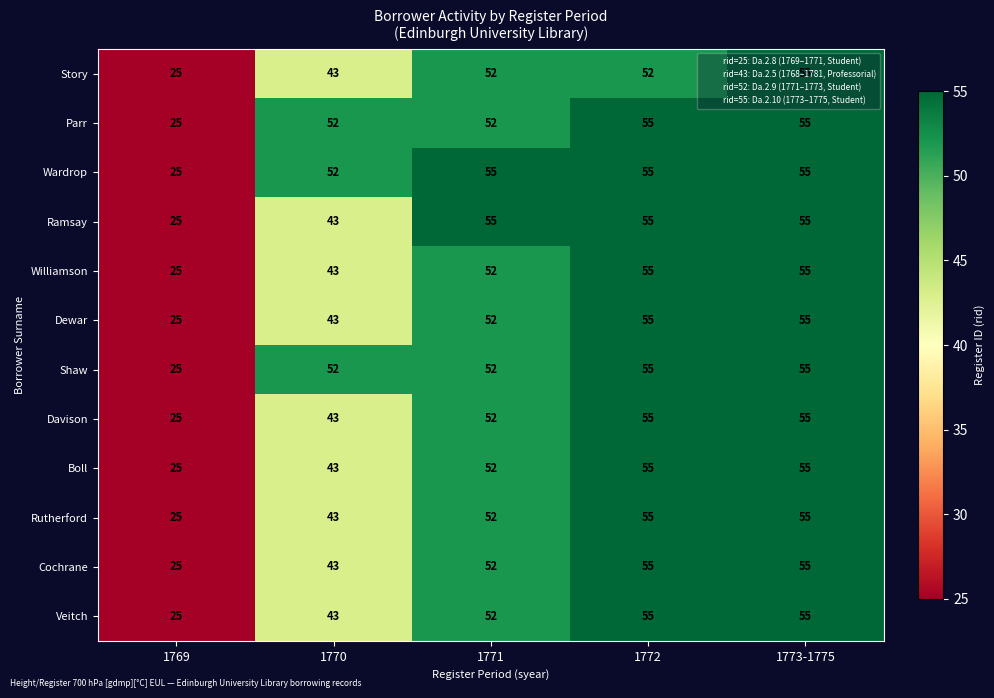

At which category is the sum across all series the highest?

1773-1775